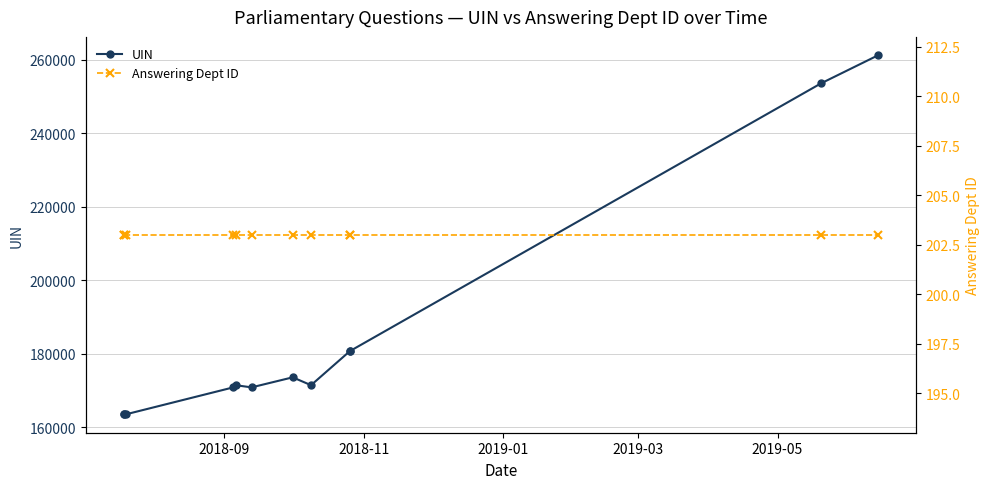

At which category does the chart reach its minimum across all series?

2018-09